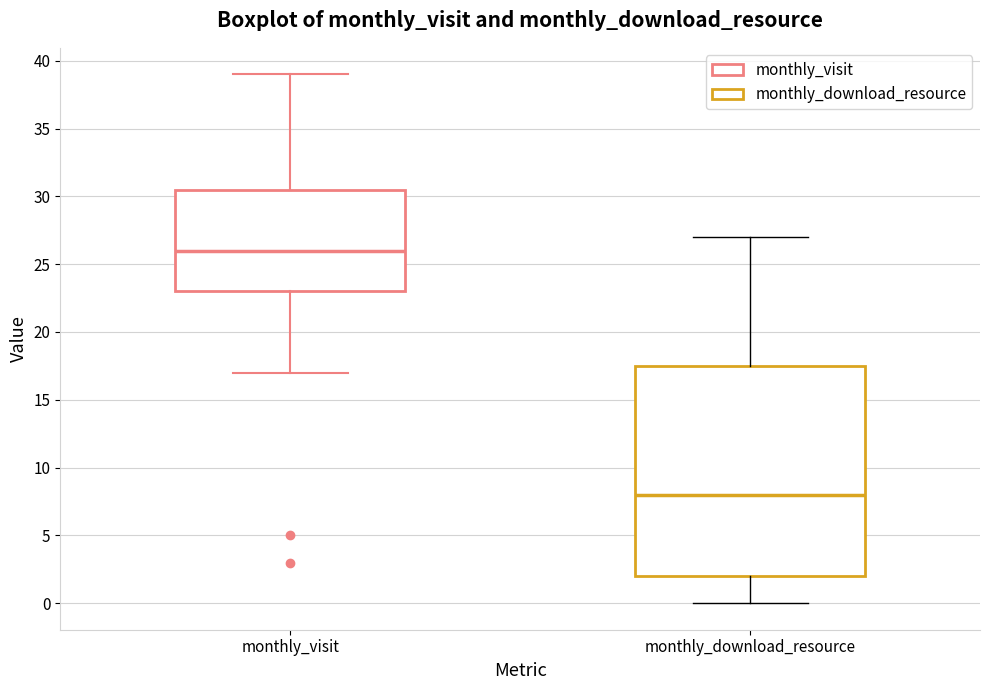

Comparing the boxes themselves (not the whiskers), which one is the tallest?

monthly_download_resource